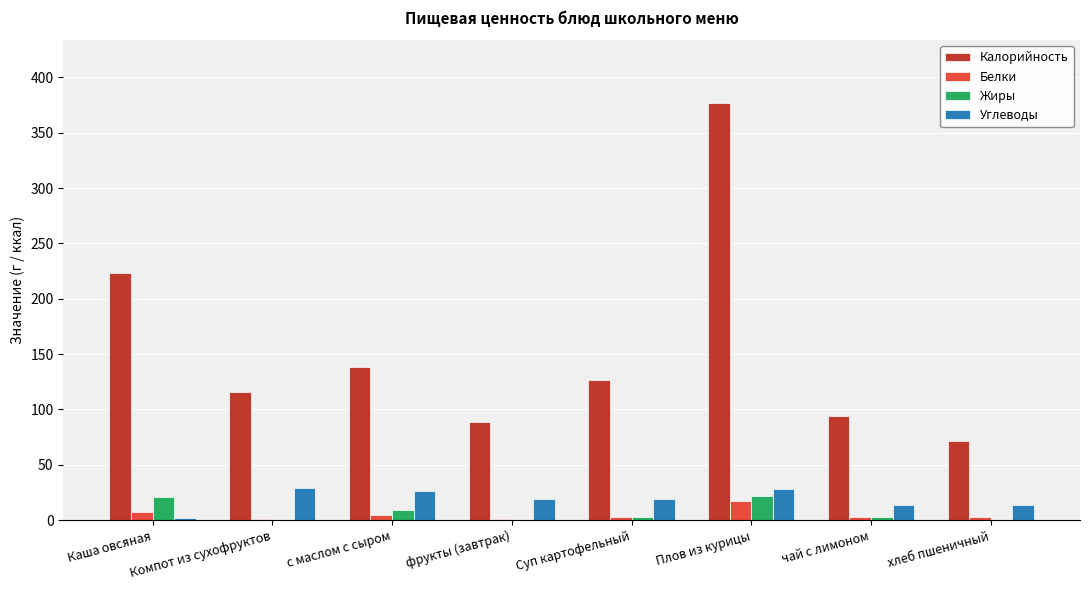

Between Каша овсяная and Суп картофельный, which series saw the biggest shift?

Калорийность